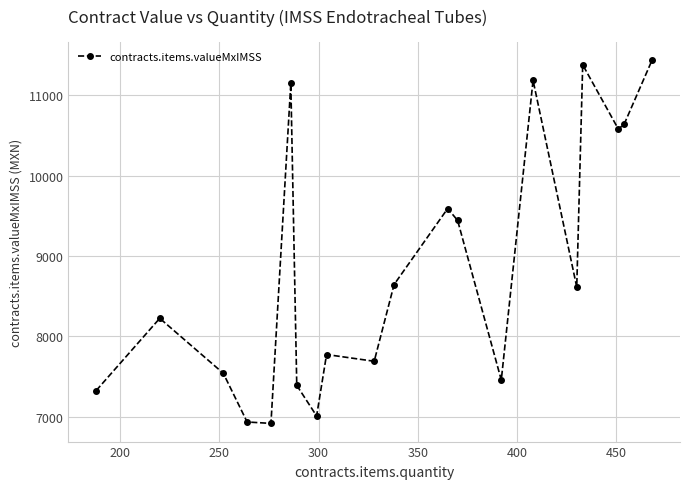

What is the sum of all values?

176933.8